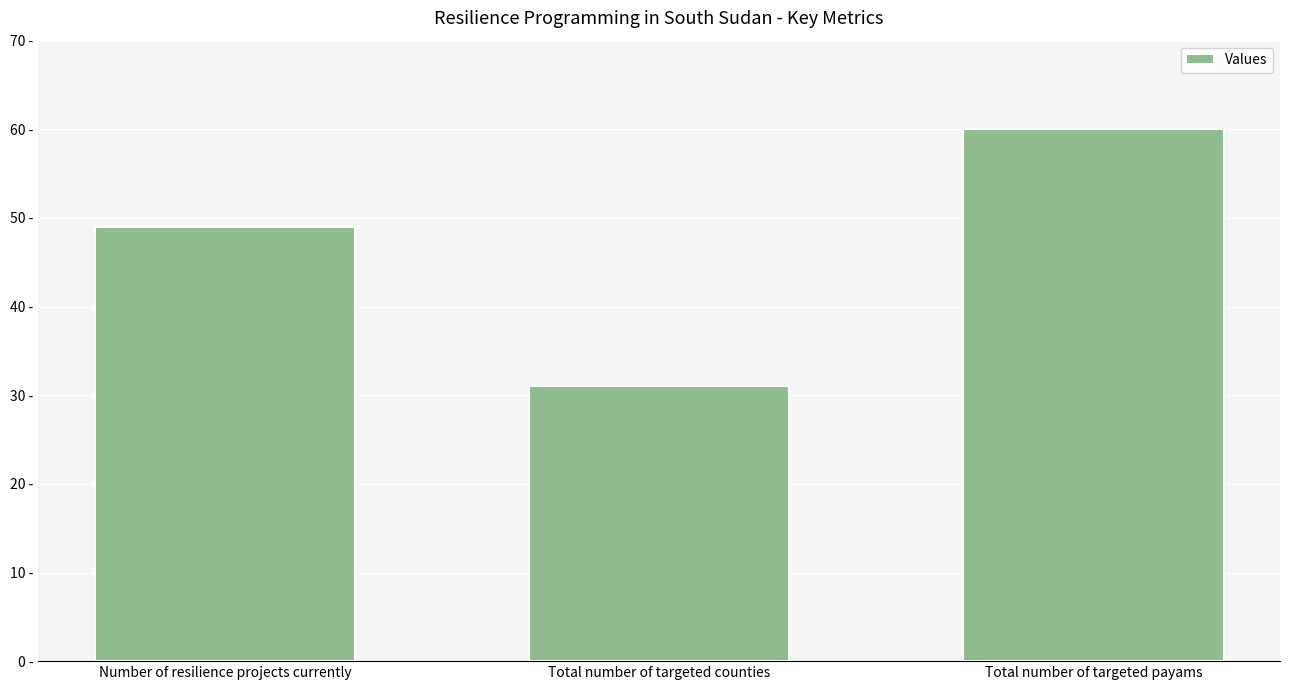

Does the chart contain any negative values?

No